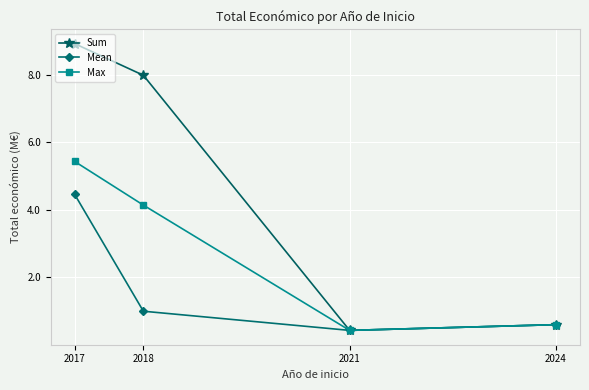

List the series in order of their overall mean, highest first.

Sum, Max, Mean